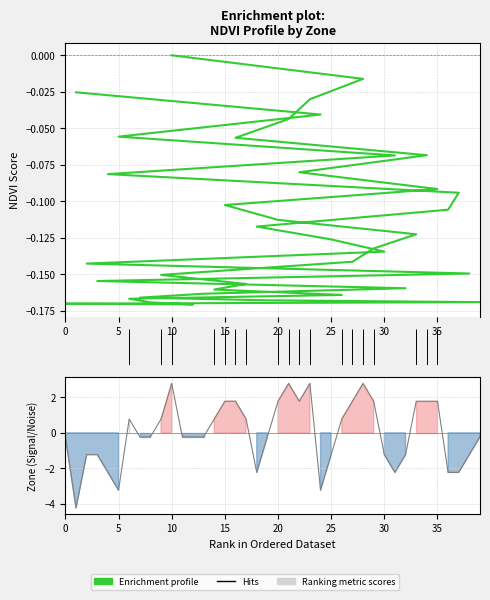

Where is the first local minimum?

1